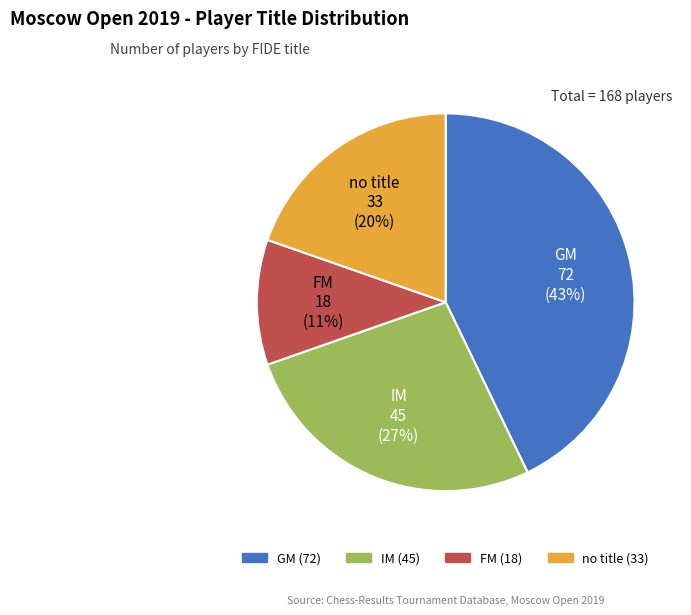

To the nearest percent, what is the average slice percentage?

25%